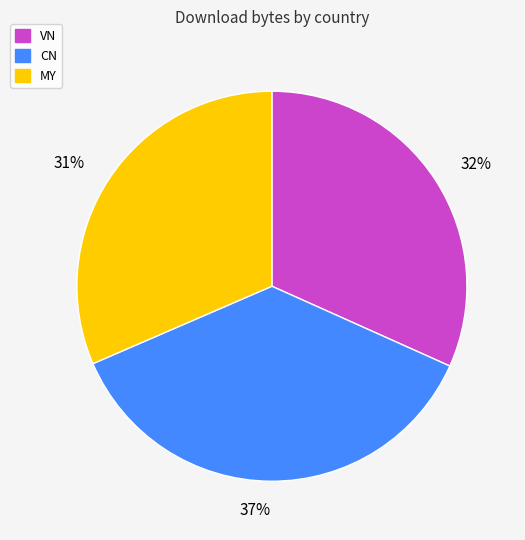

True or false: CN accounts for 37% of the total.

True